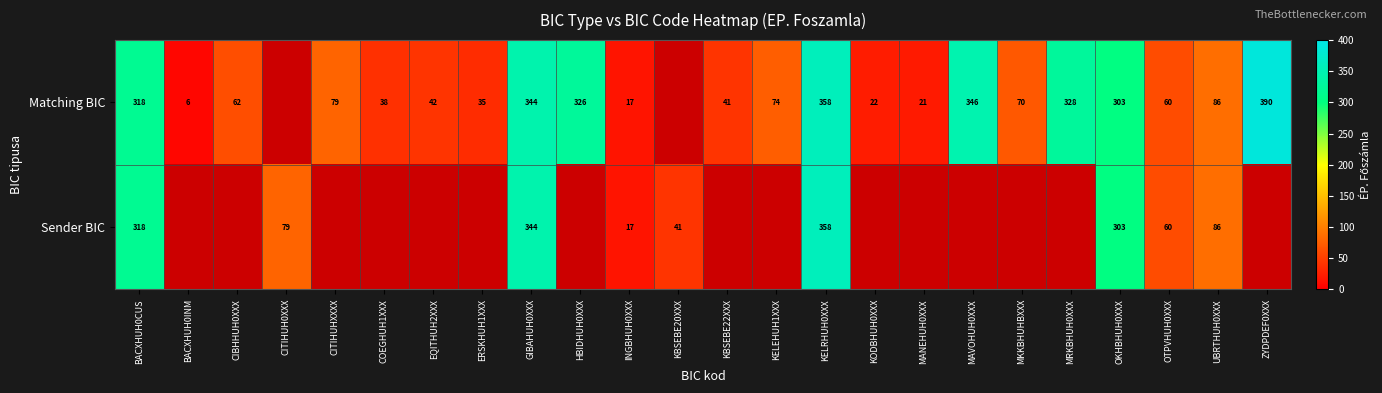

At which category is the sum across all series the highest?

KELRHUH0XXX